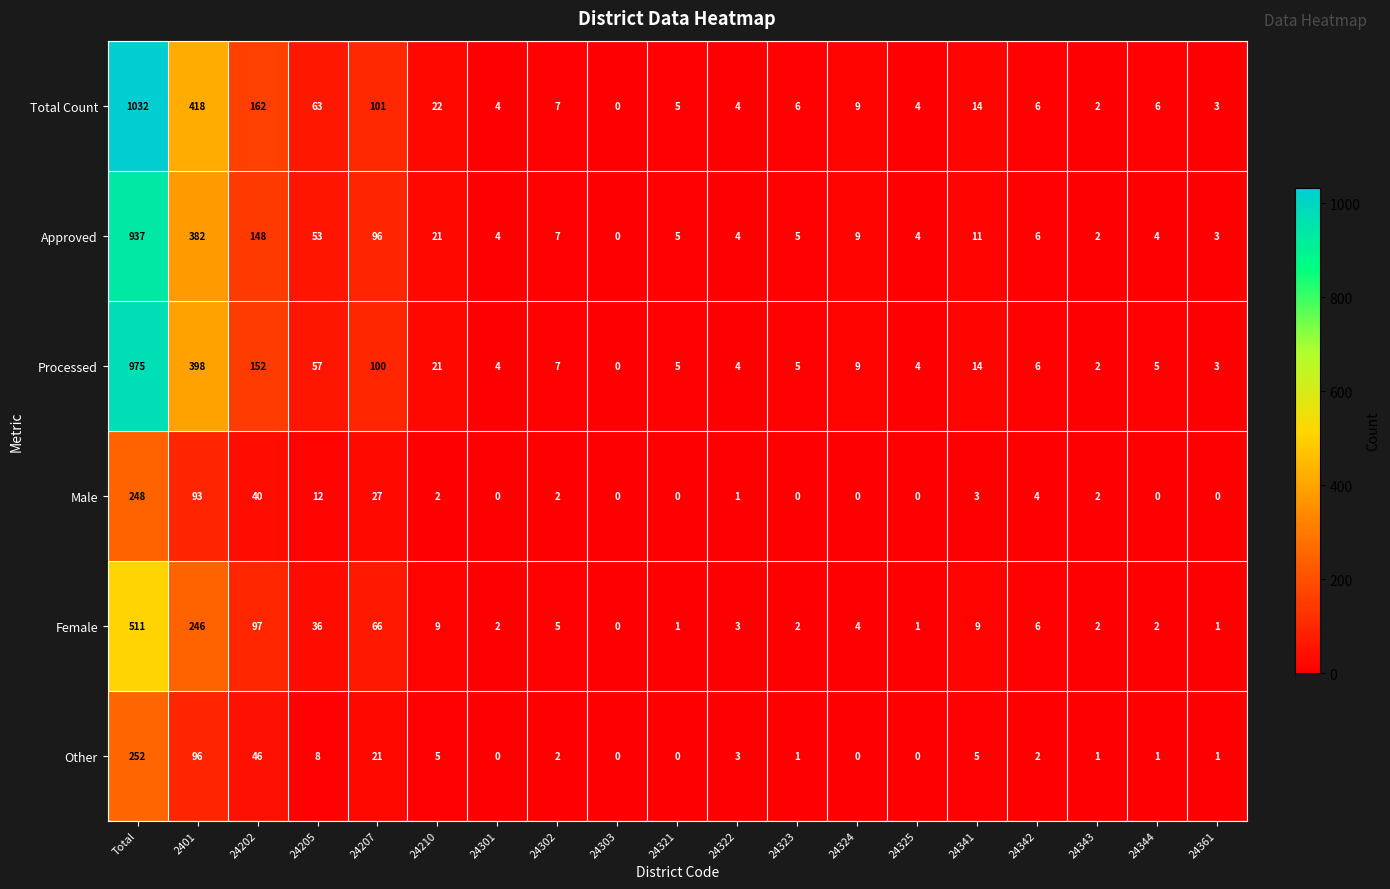

True or false: Processed has a value of 14 at 24341.

True